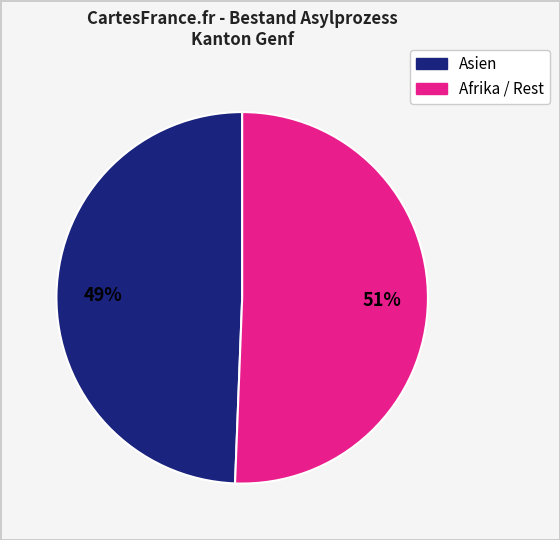

To the nearest percent, what is the average slice percentage?

50%